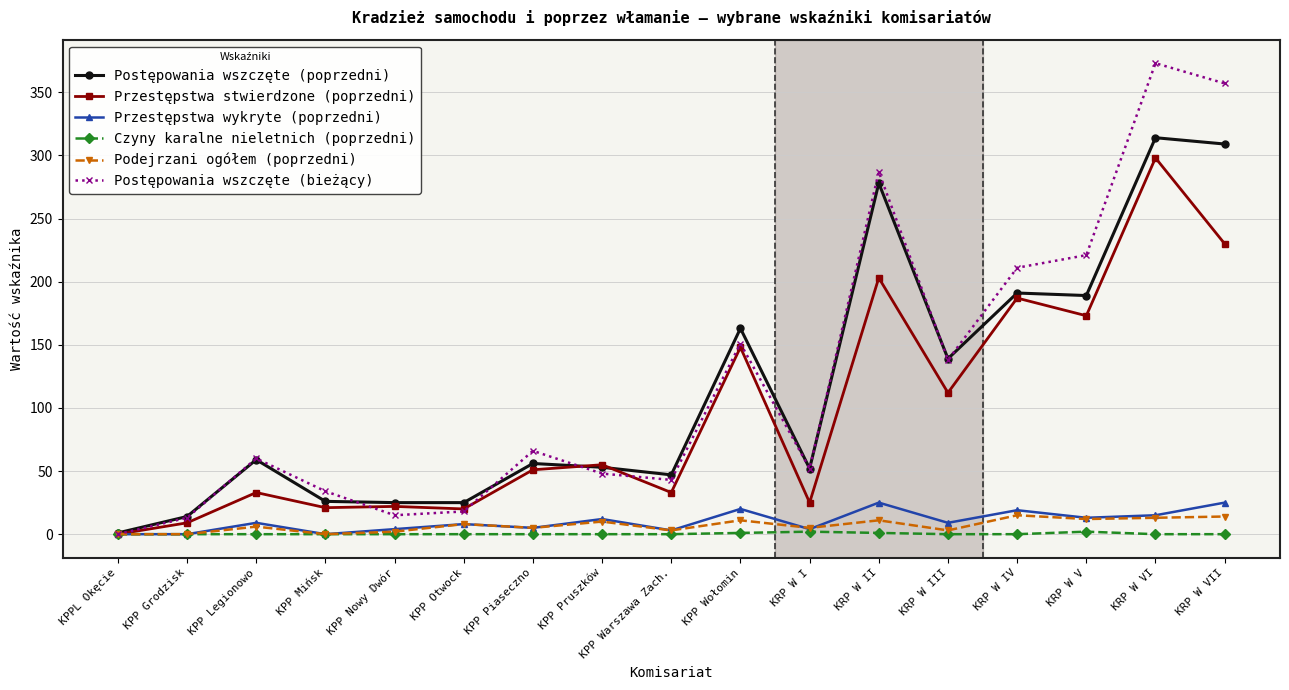

What position from the right is KRP W VI?

2